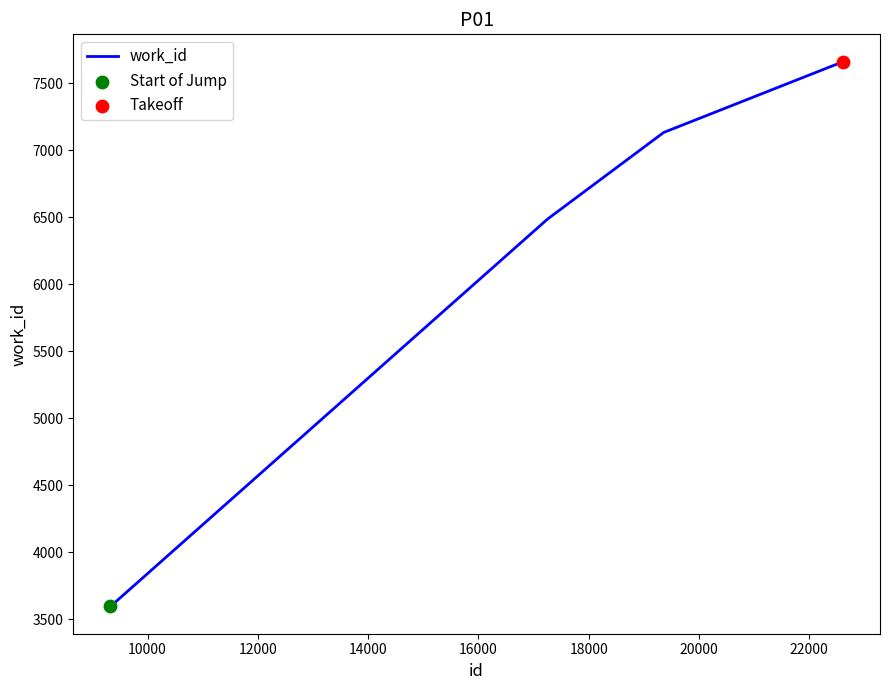

What is the minimum value shown in the chart?

3596